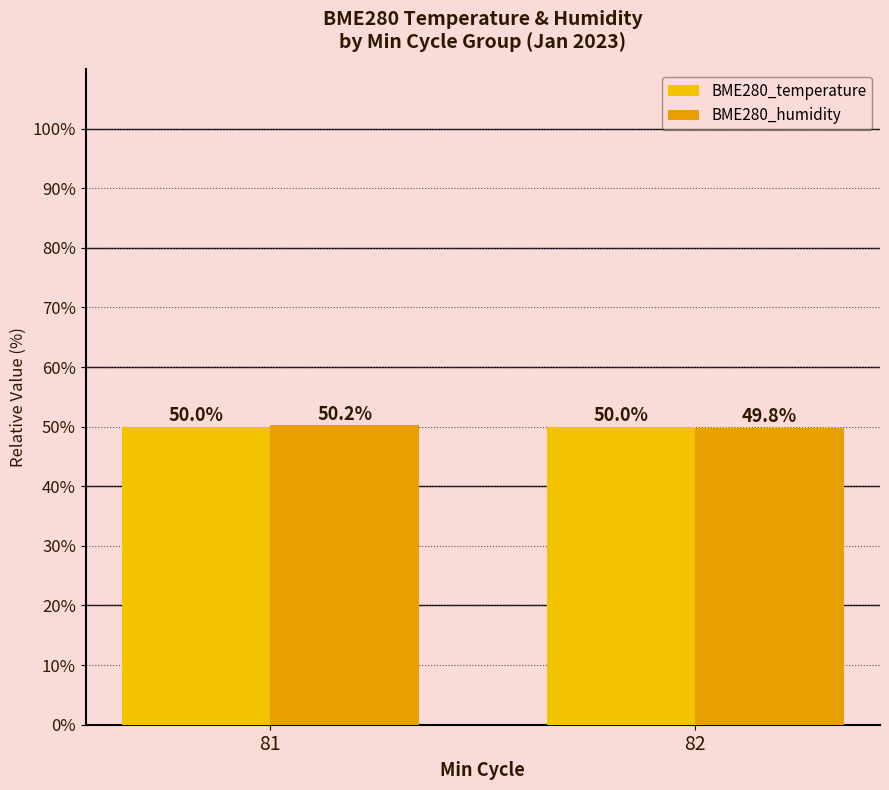

How many data points in BME280_humidity are less than 50?

1